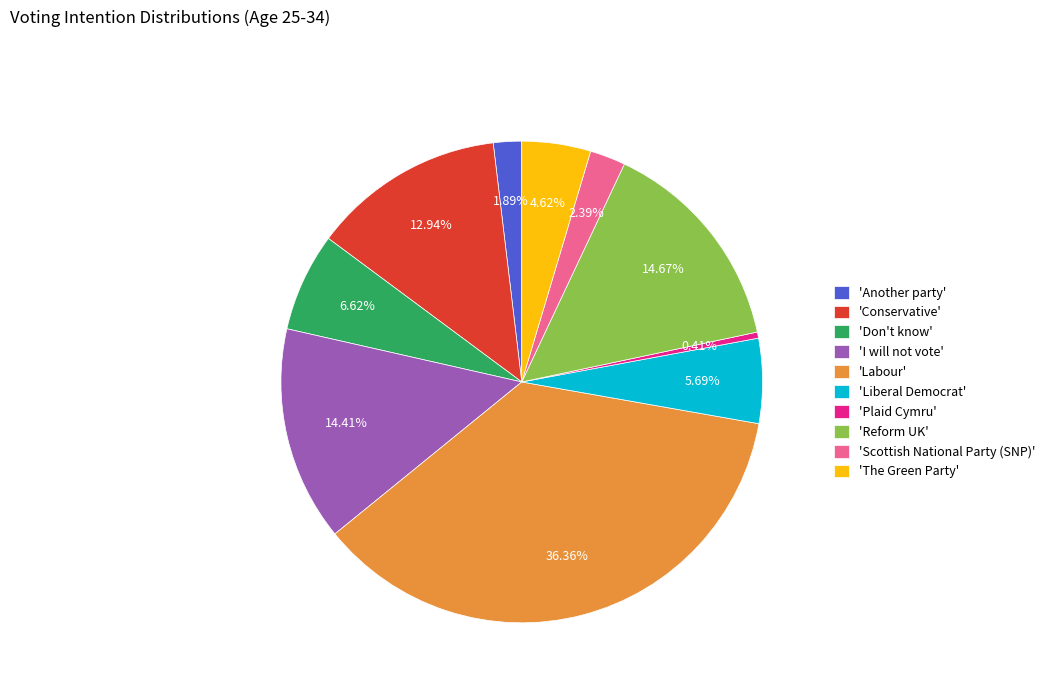

Which category has the smallest portion of the pie?

'Plaid Cymru'